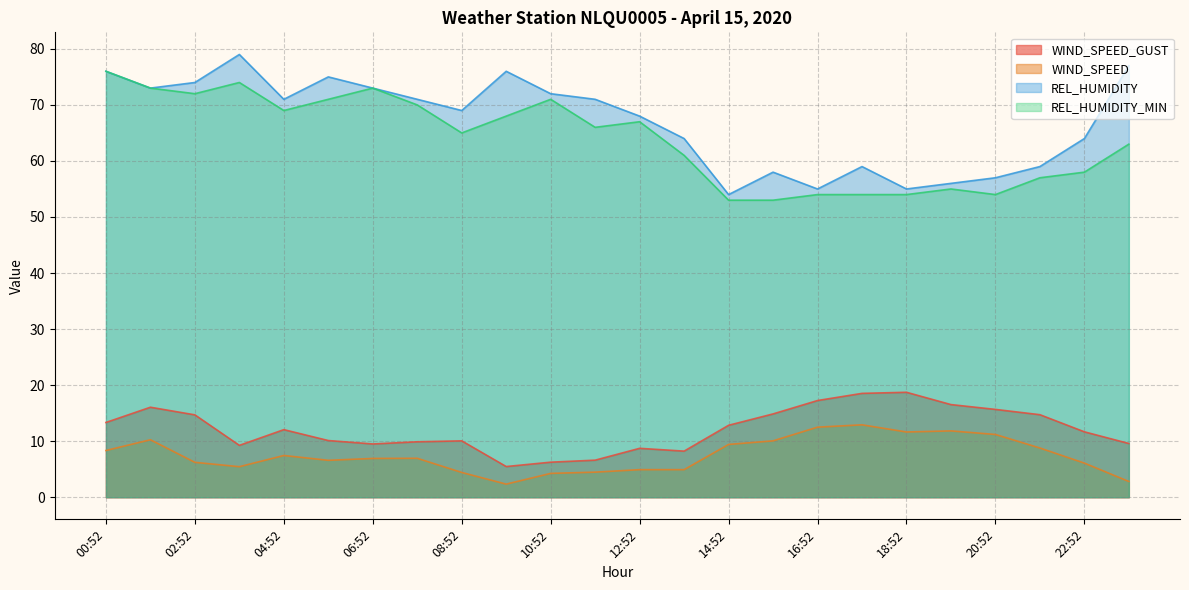

What are all the series names shown in the legend?

WIND_SPEED_GUST, WIND_SPEED, REL_HUMIDITY, REL_HUMIDITY_MIN